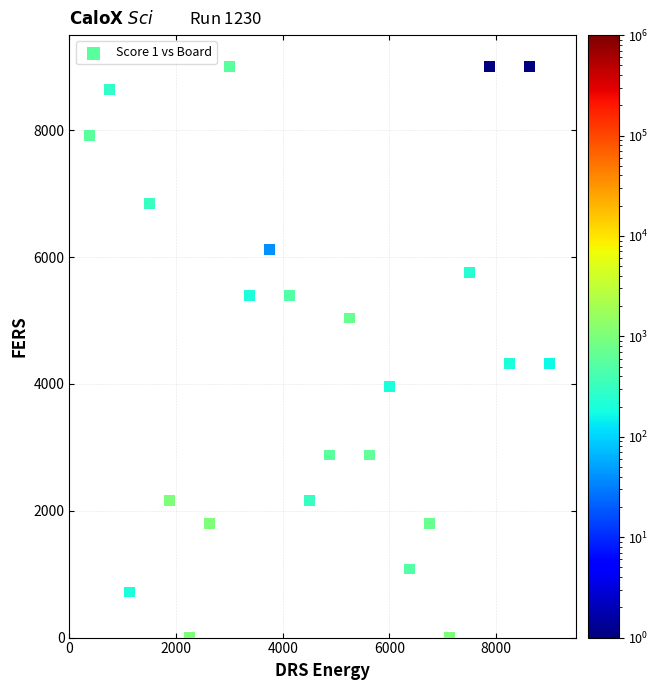

What is the range of X values (max minus min)?

8625